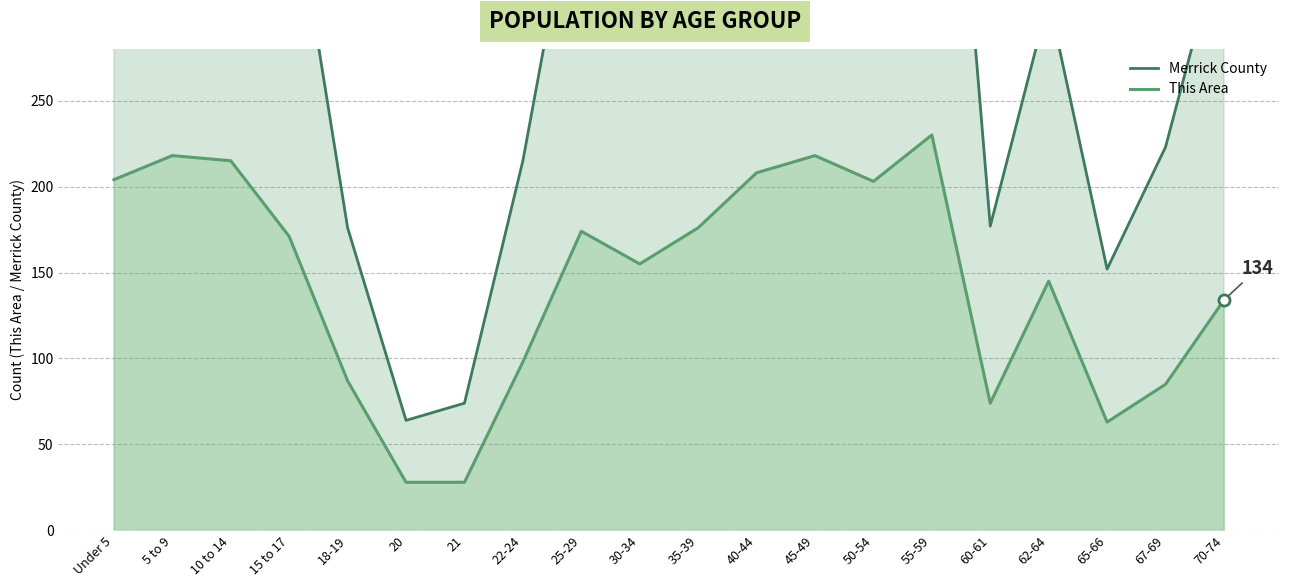

At which label is This Area closest to 129?

70-74